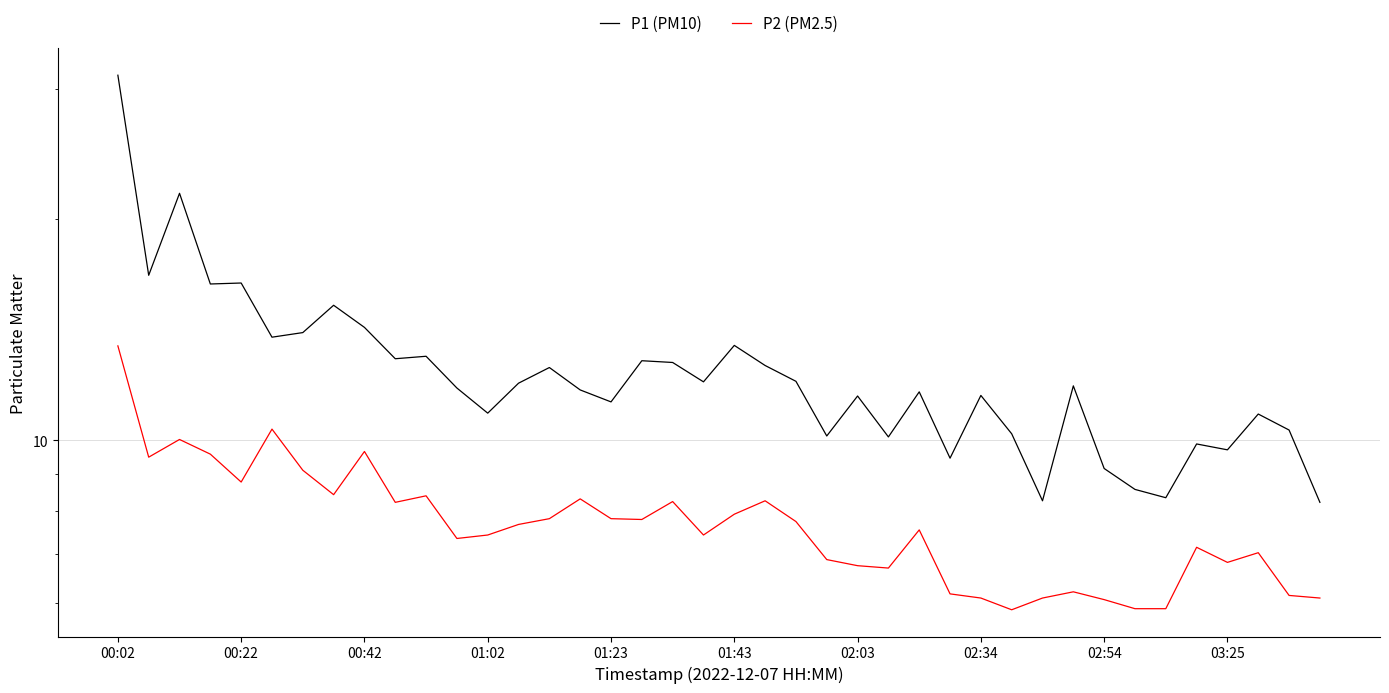

Rank the series by their average value, from highest to lowest.

P1 (PM10), P2 (PM2.5)